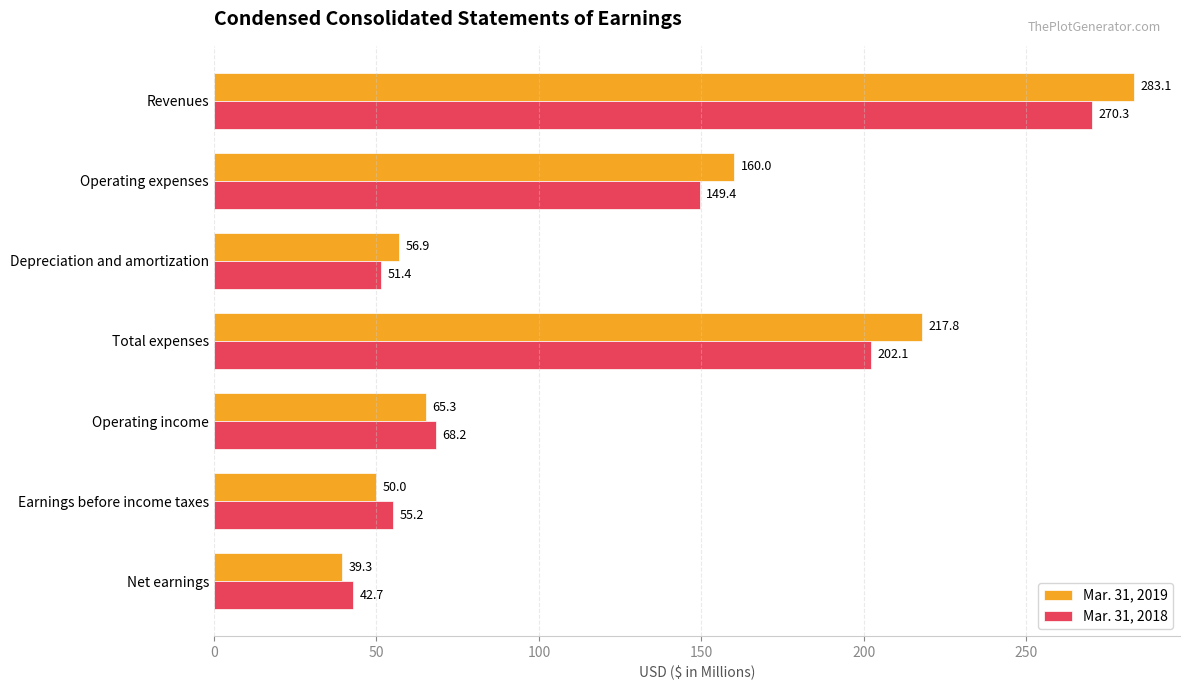

What is the difference between the Mar. 31, 2019 values at Earnings before income taxes and Operating income?

15.3